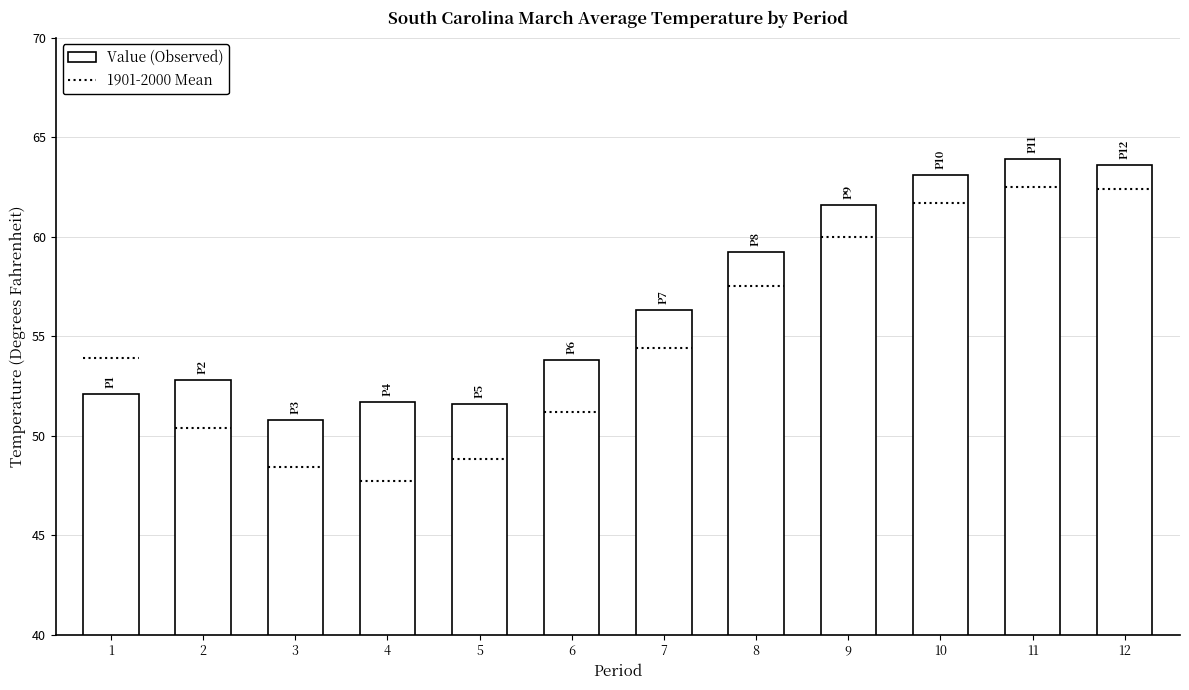

The chart shows a value of 20.4 at 5. True or false?

False